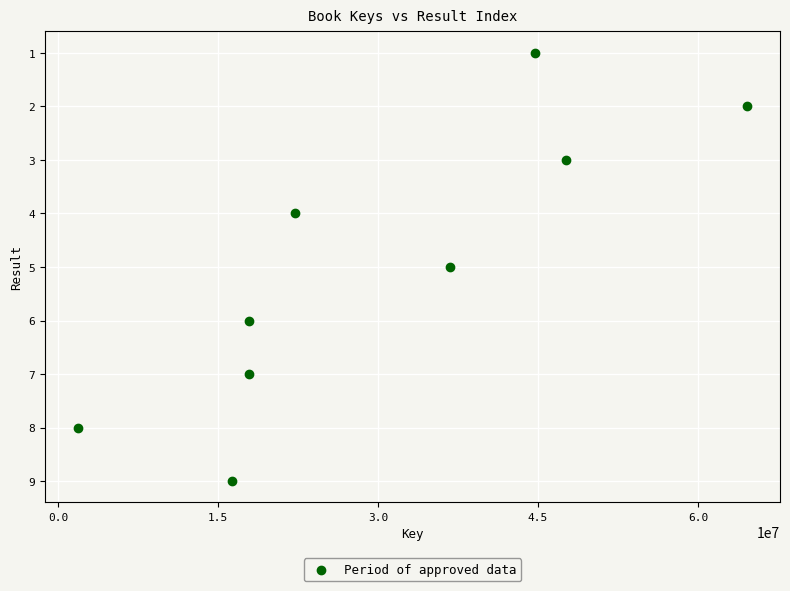

What is the range of X values (max minus min)?

62656151